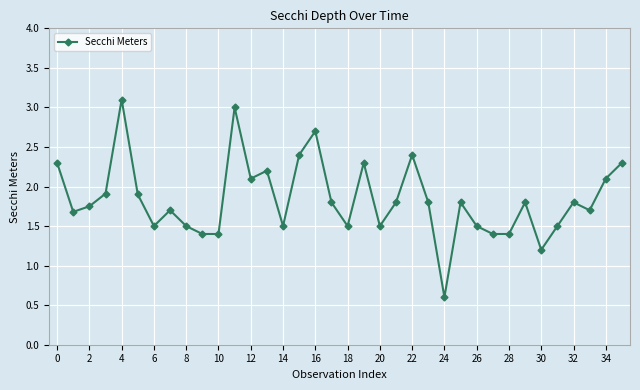

What is the maximum value shown in the chart?

3.1